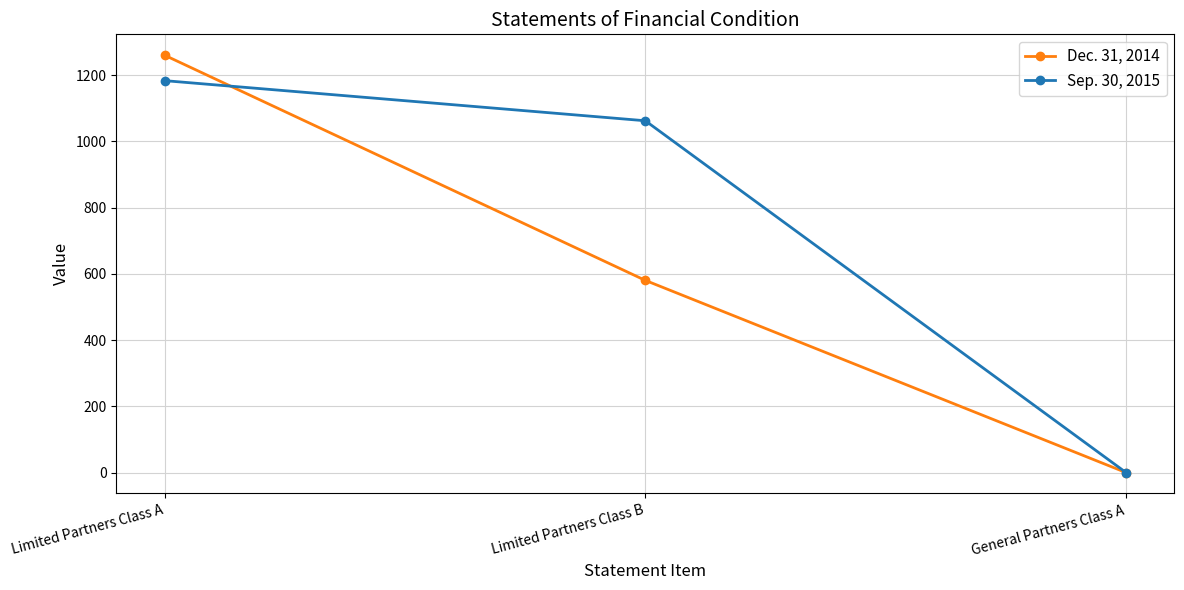

Which category has the lowest value across all series?

General Partners Class A